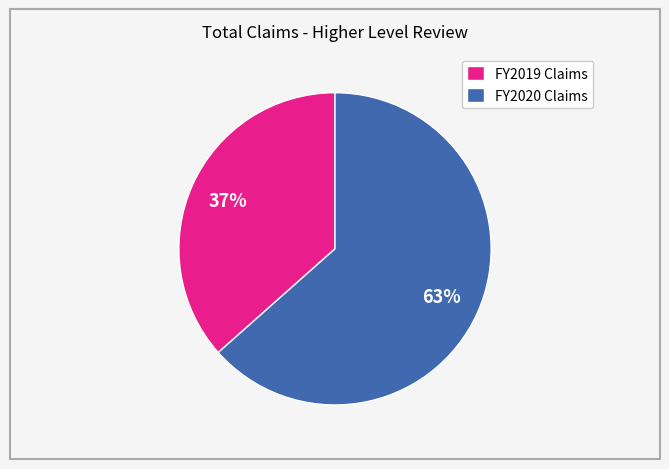

To the nearest percent, what is the combined percentage of FY2019 Claims and FY2020 Claims?

100%